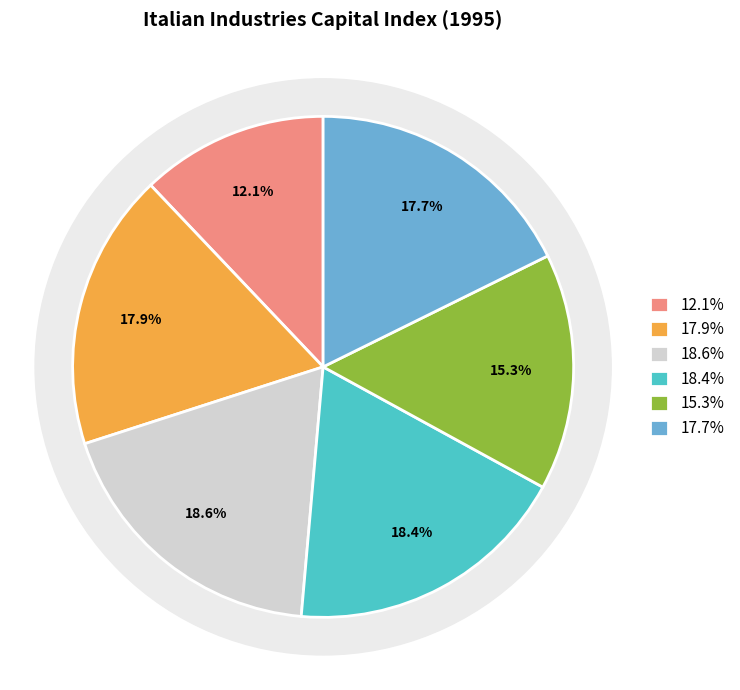

True or false: Total manufacturing accounts for 19% of the total.

True